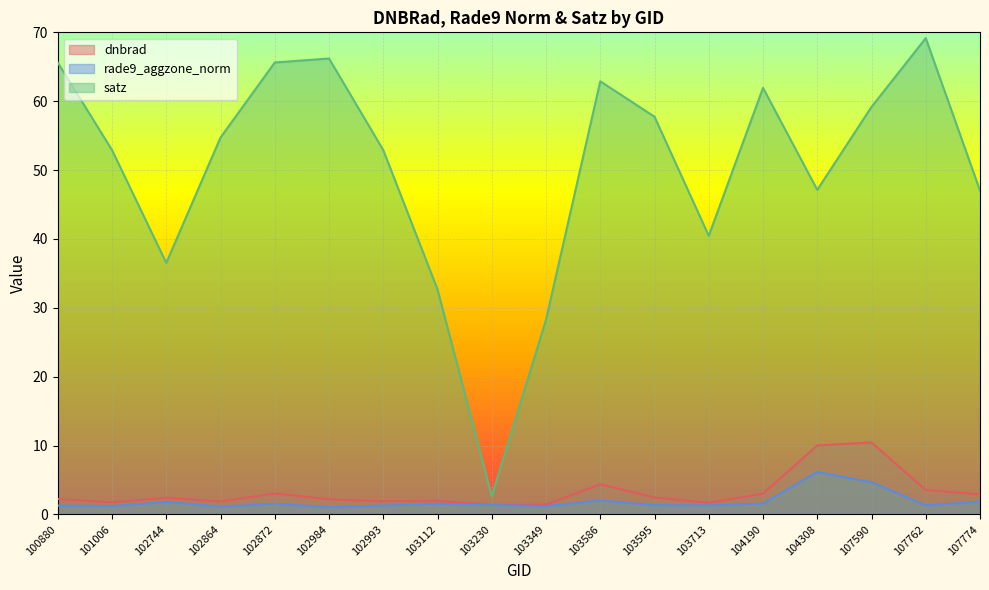

Which series has the largest total across all categories?

satz